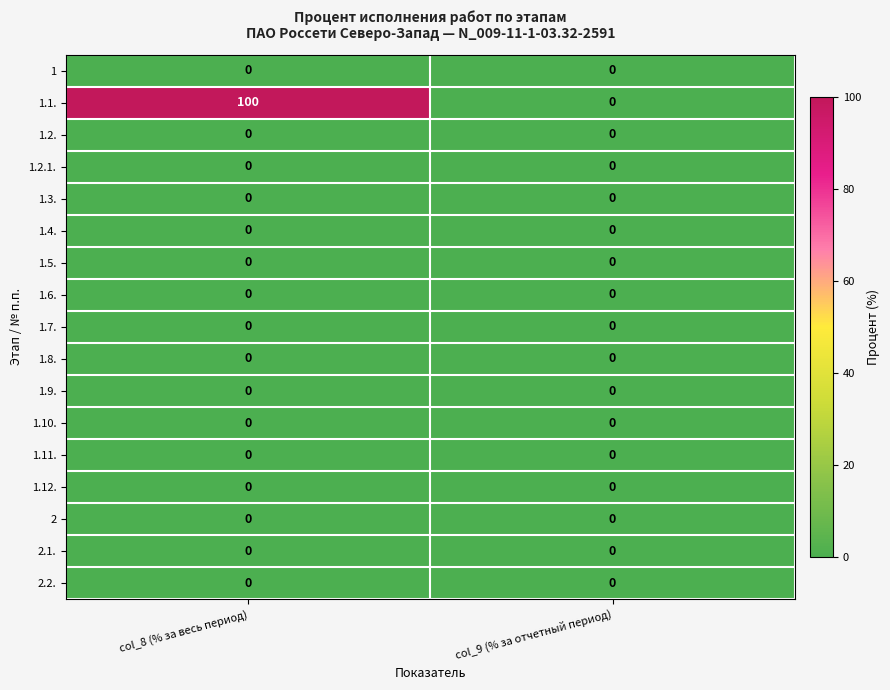

At which category is the sum across all series the highest?

col_8 (% за весь период)